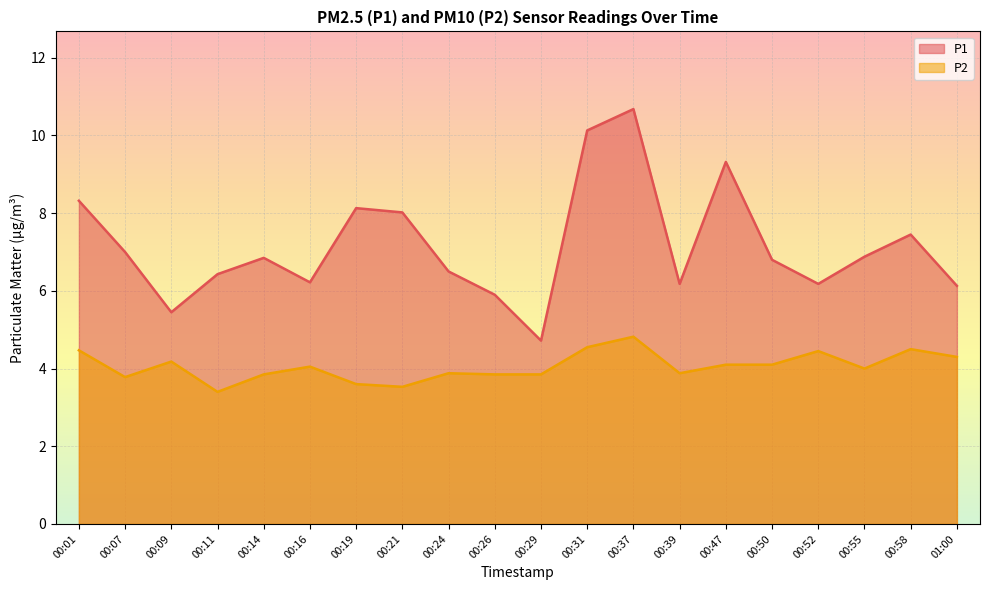

True or false: P2 and P1 cross at least once.

False